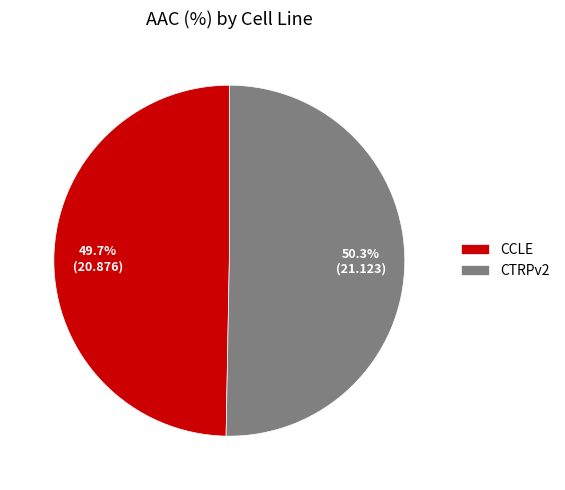

Combined, do CCLE and CTRPv2 account for over 50%?

Yes